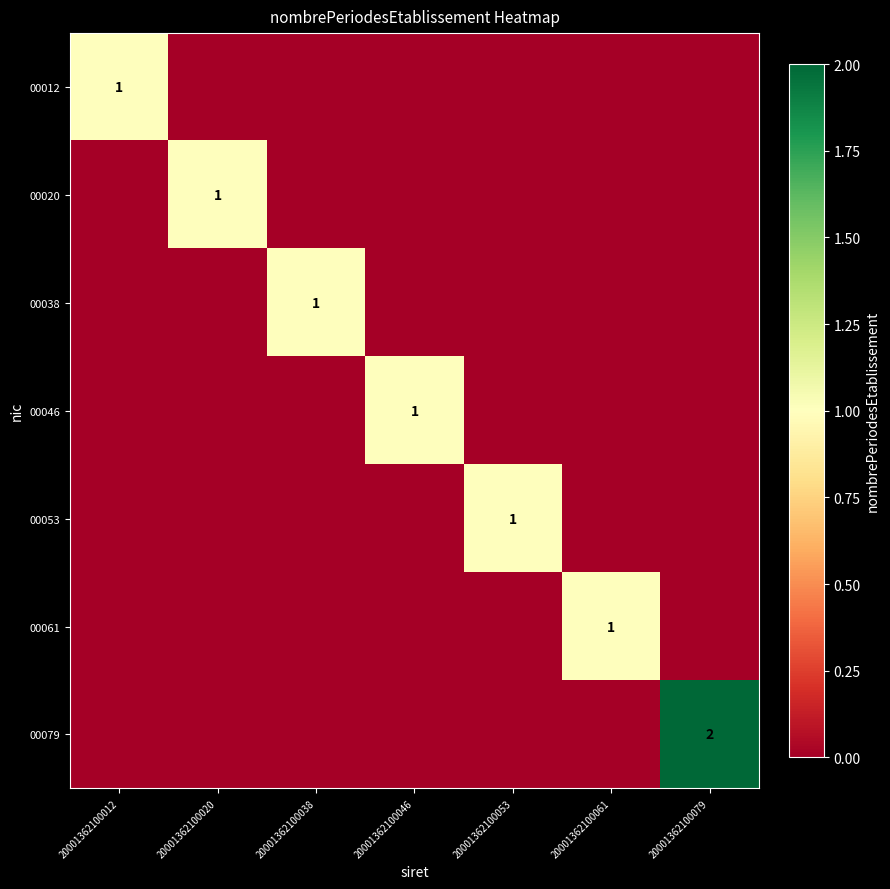

The 00038 series shows 1 at 20001362100038. True or false?

True